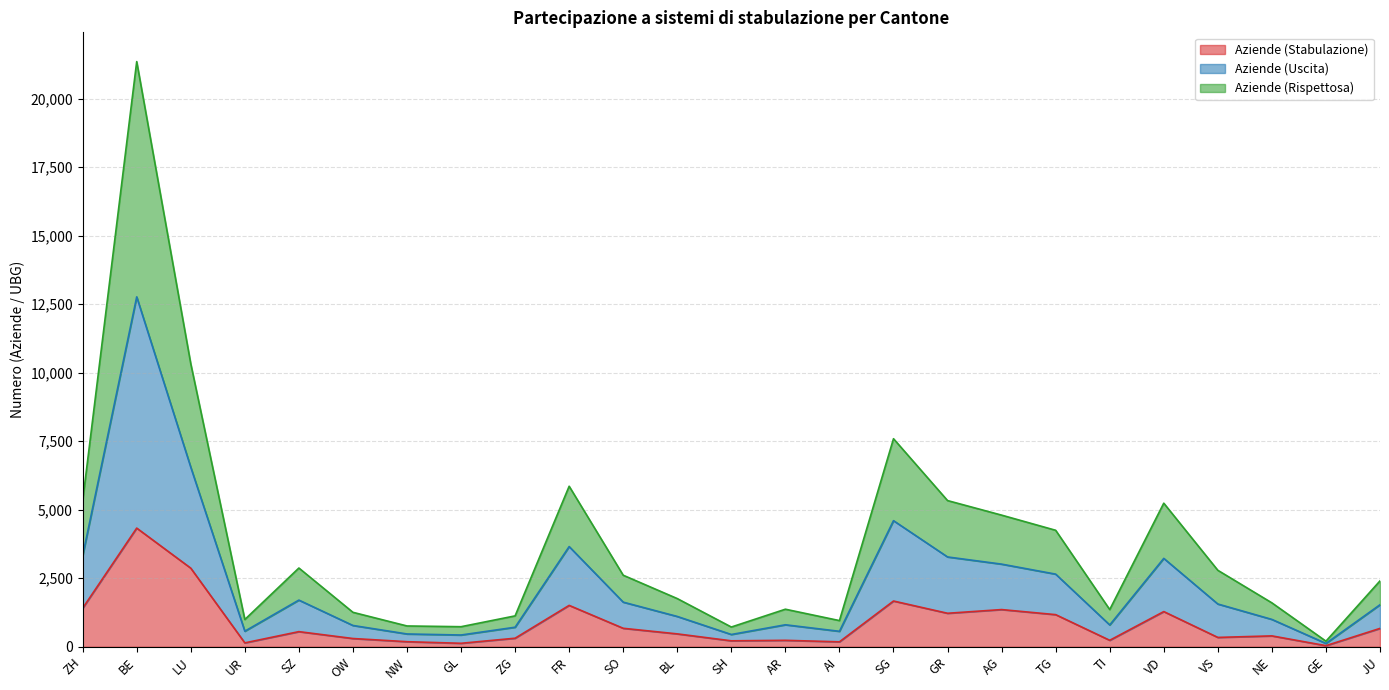

How many lines are shown in the chart?

3